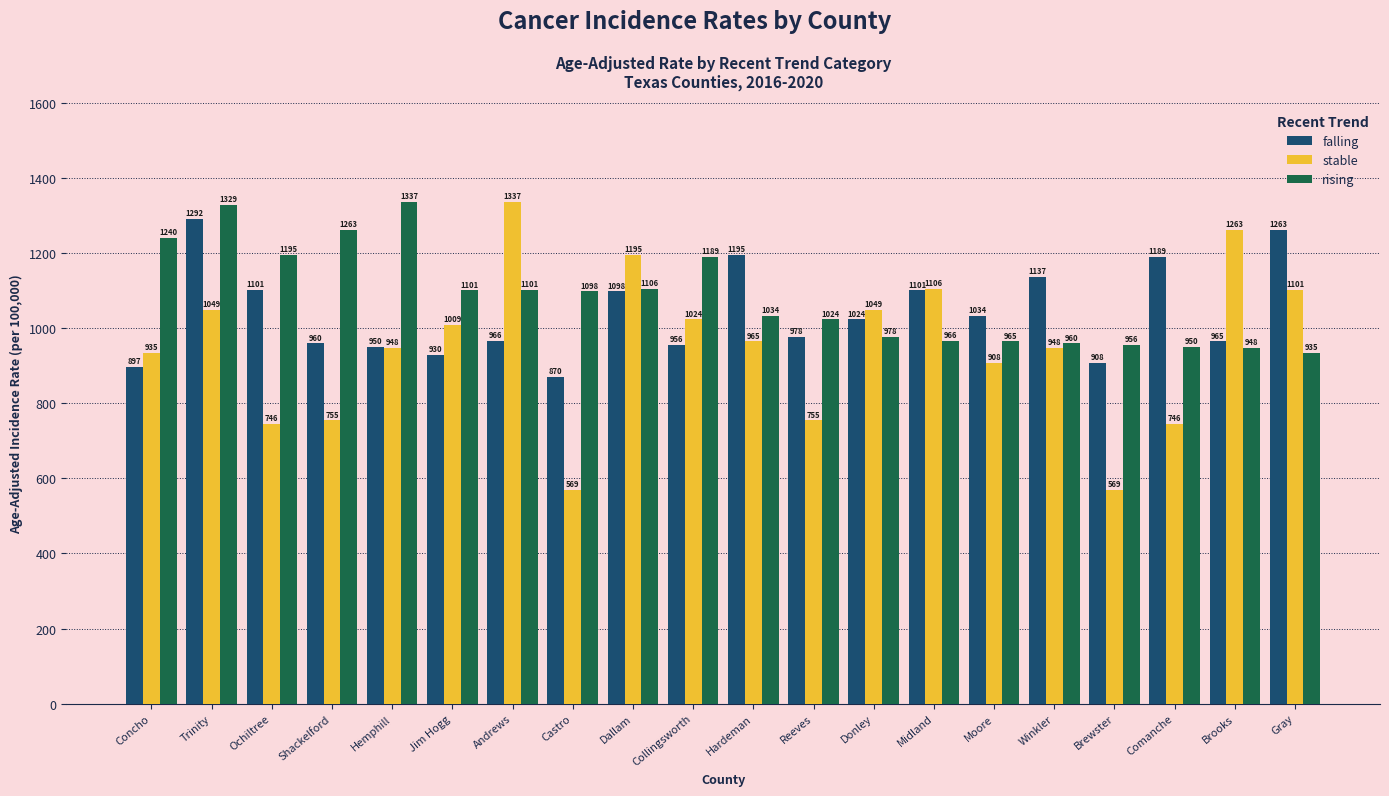

Is the value of stable at Jim Hogg greater than the value of falling at Andrews?

Yes